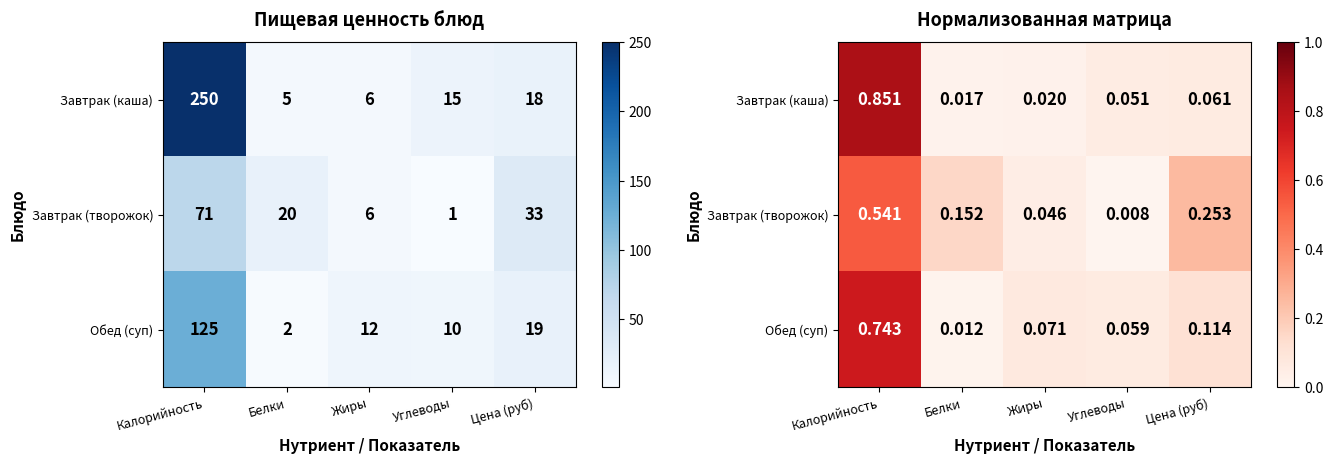

True or false: Завтрак (творожок) has a value of 0.4 at Цена (руб).

False